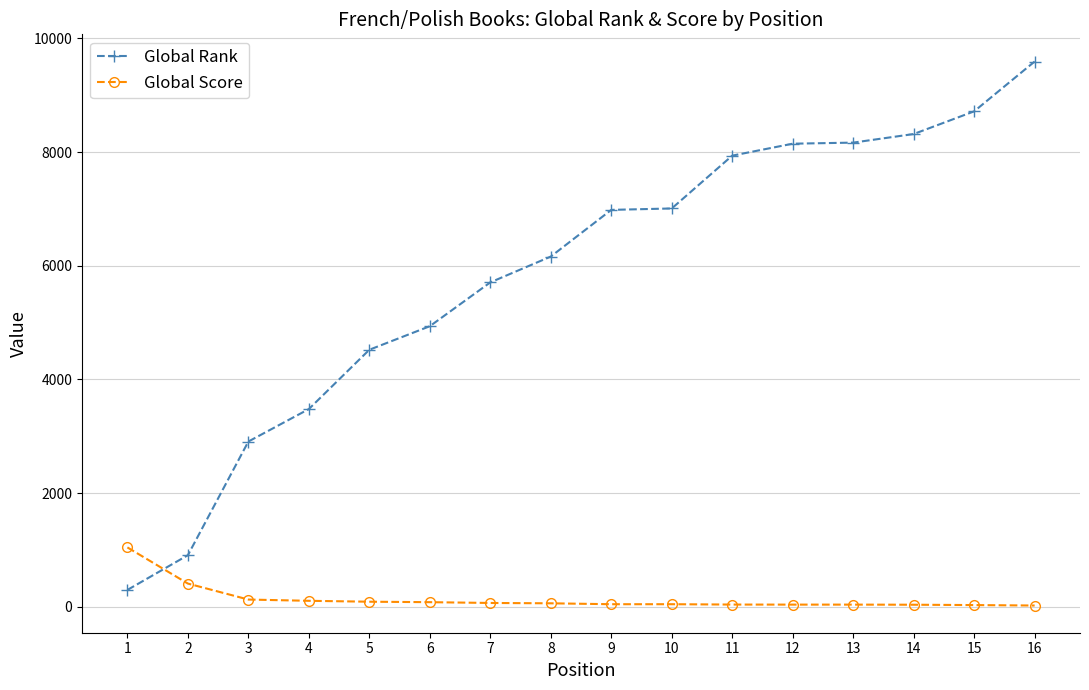

What is the difference between the maximum and minimum values in the Global Score series?

1022